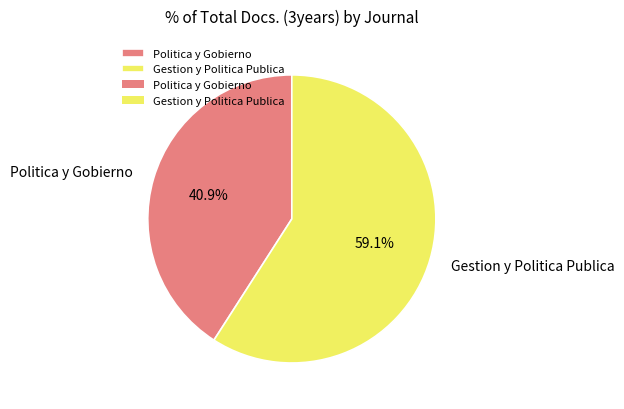

Is it true that Gestion y Politica Publica is 48% of the pie?

False